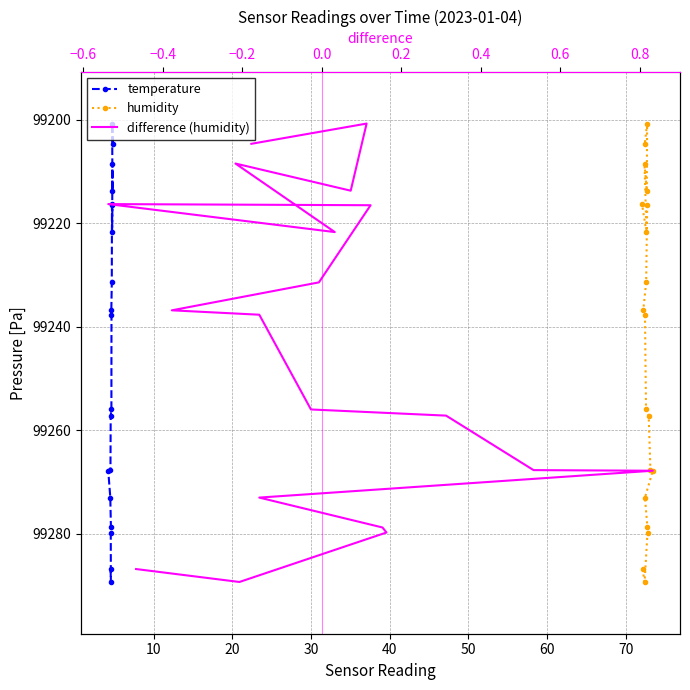

What is the average value of the difference (humidity) series?

99244.4